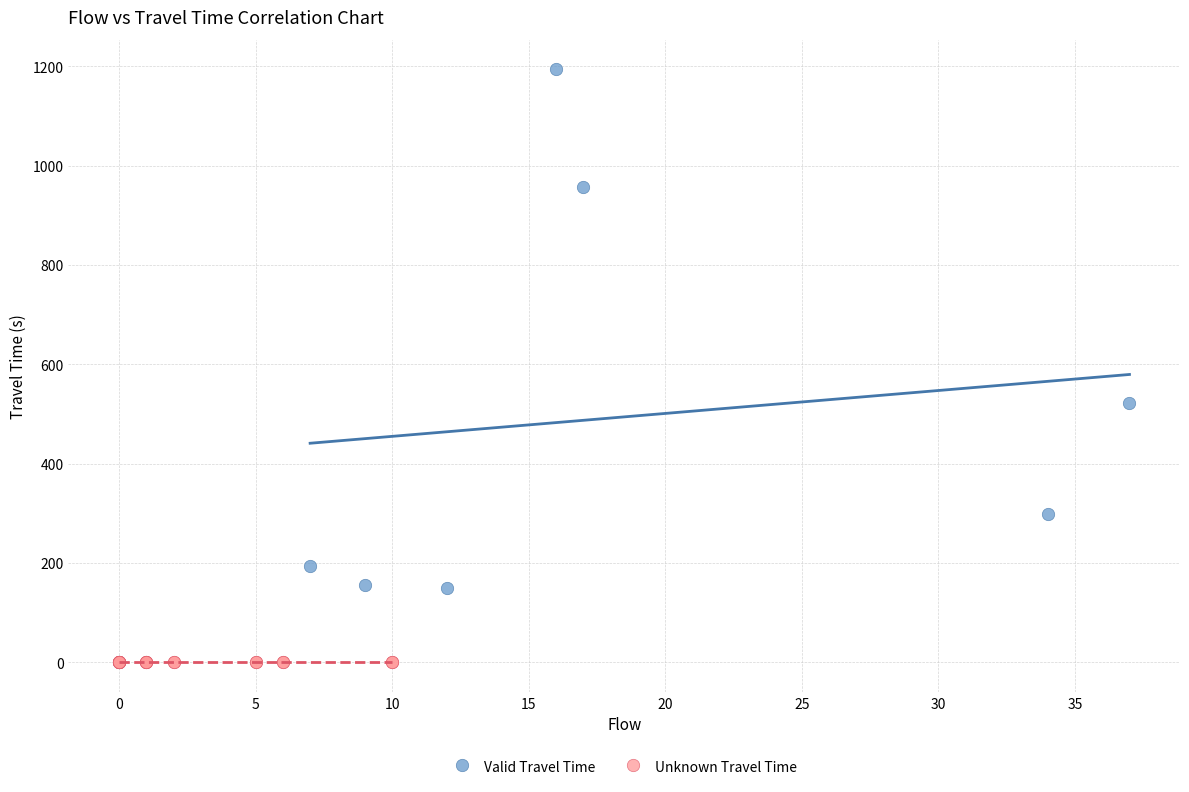

Which series reaches the maximum Y coordinate?

Valid Travel Time